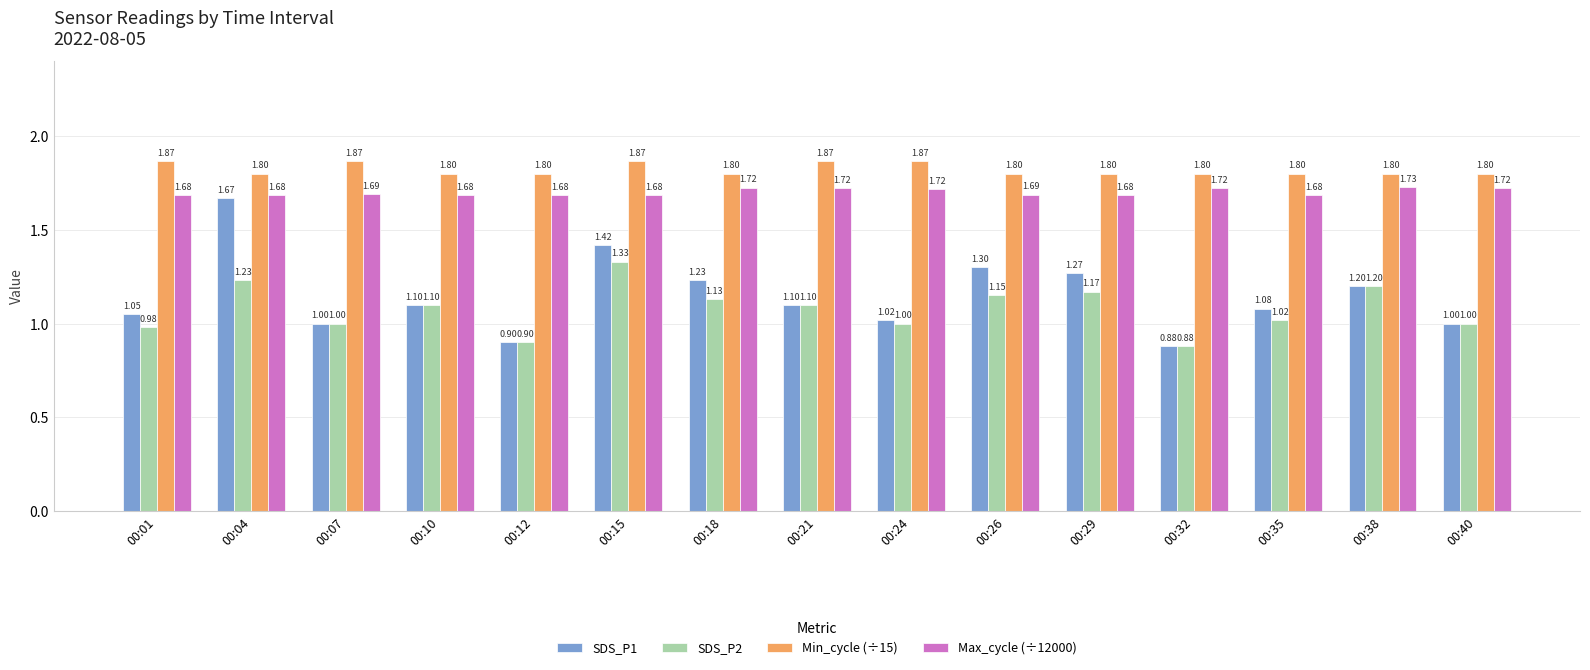

Is it true that Min_cycle (÷15) equals 0.4 at 00:18?

False